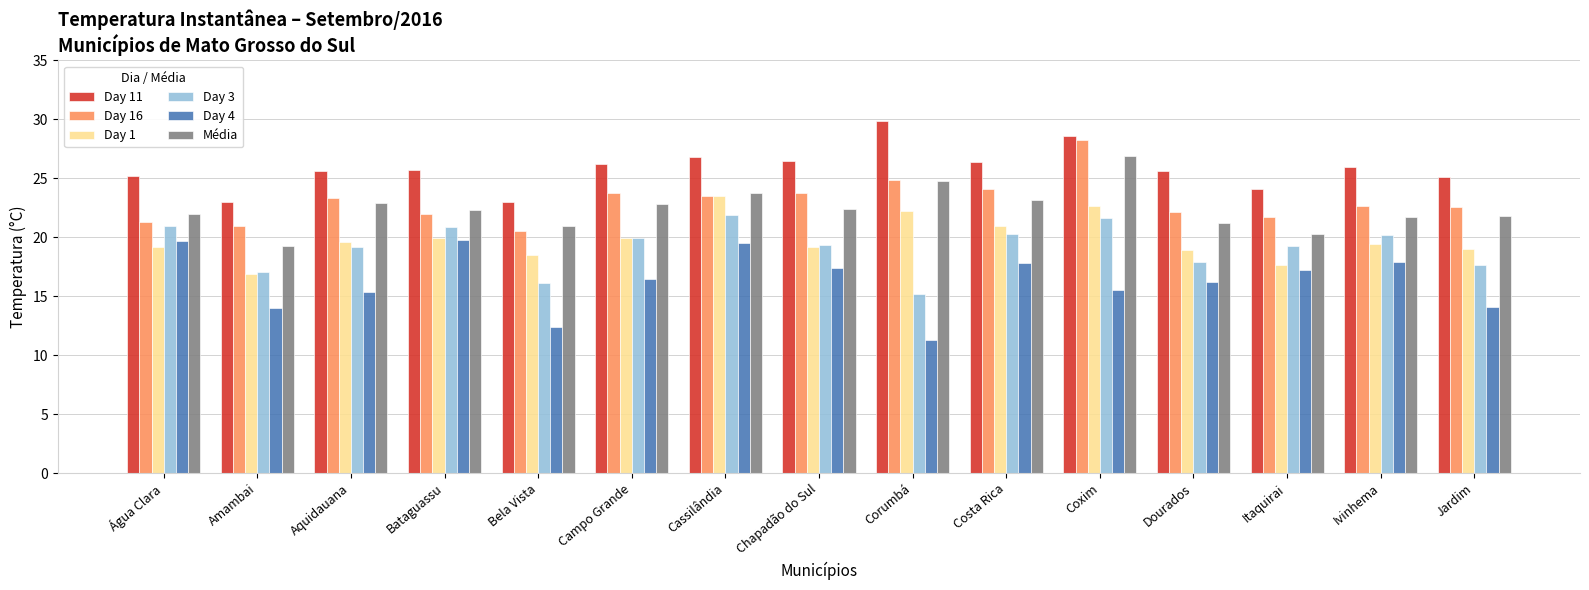

At which category is the sum across all series the highest?

Coxim